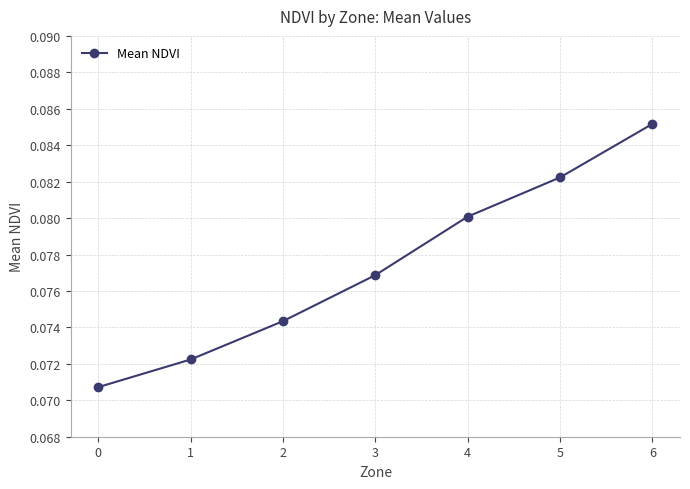

The chart shows a value of 0.0 at 0. True or false?

False